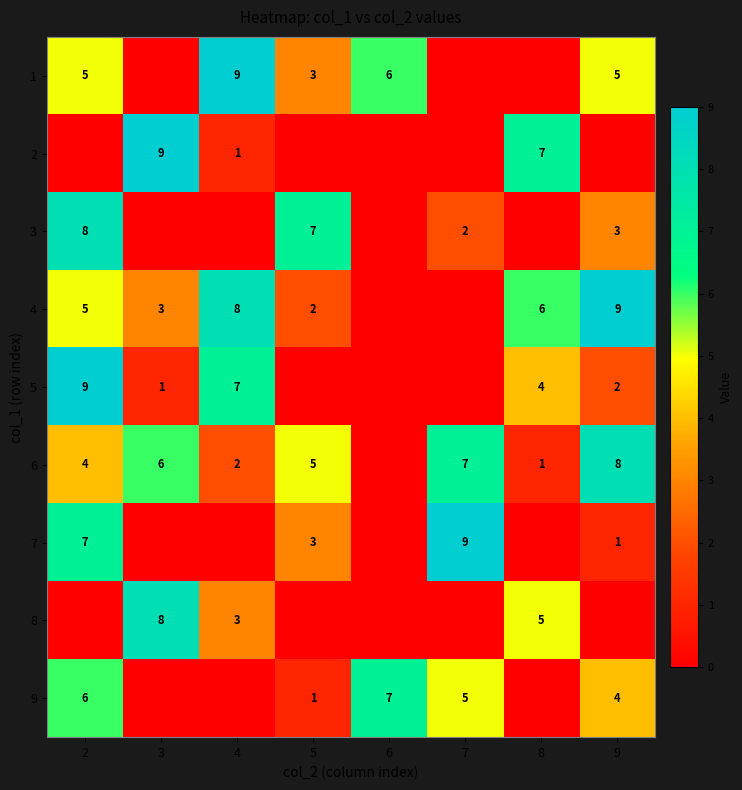

What is the sum of the 8 values at 4 and 3?

11